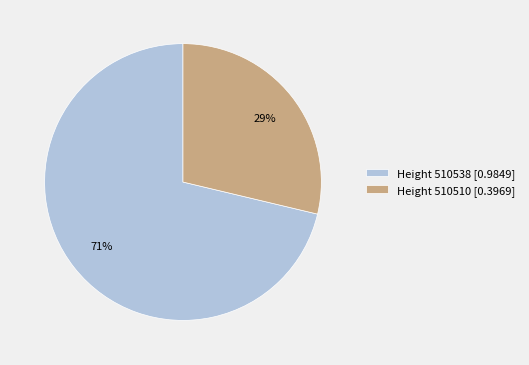

To the nearest percent, what is the average slice percentage?

50%